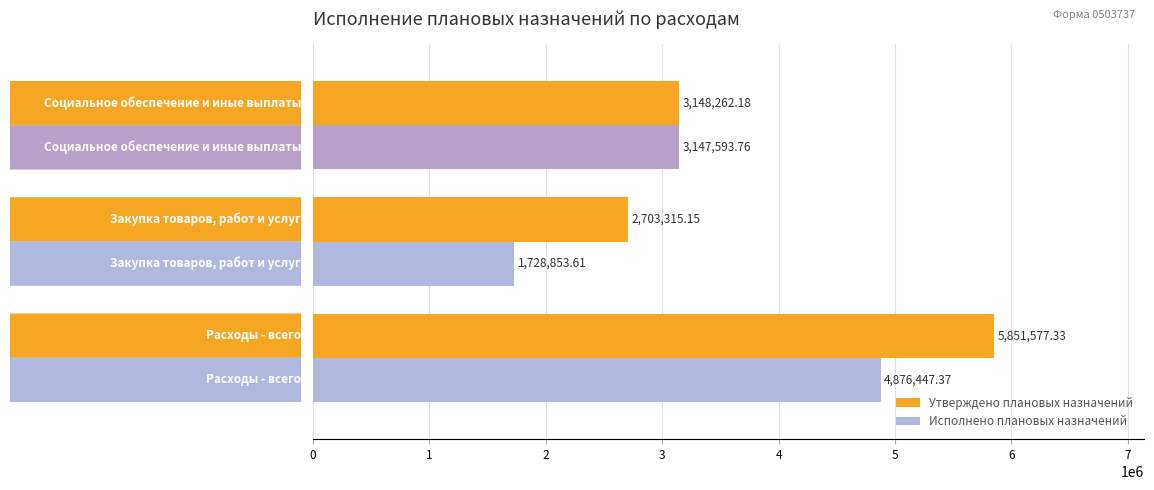

Rank the series by their maximum value, from lowest to highest.

Исполнено плановых назначений, Утверждено плановых назначений